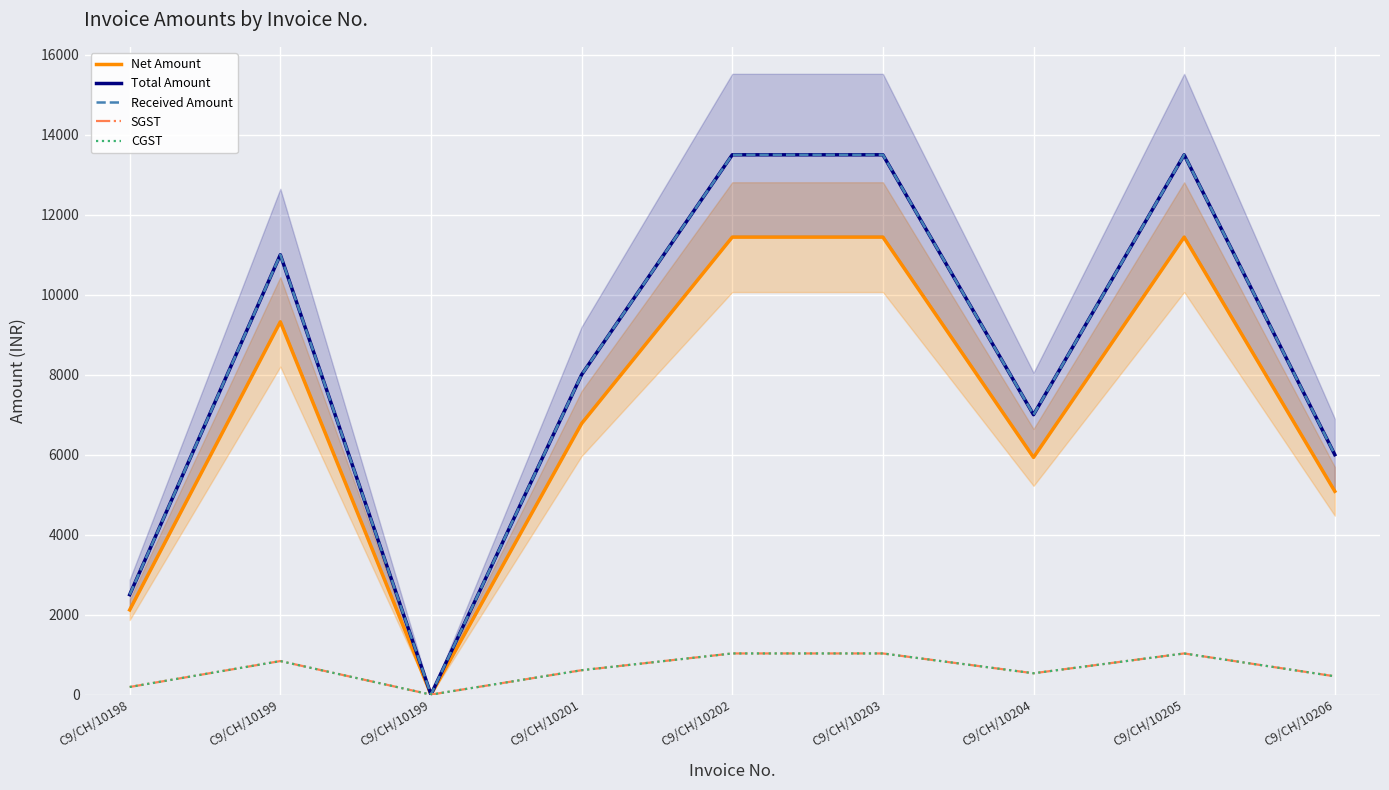

Reading right to left, what are all the values shown in this chart?

Net Amount: C9/CH/10206=5084.7	C9/CH/10205=11440.7	C9/CH/10204=5932.2	C9/CH/10203=11440.7	C9/CH/10202=11440.7	C9/CH/10201=6779.7	C9/CH/10199=0.8	C9/CH/10199=9322.0	C9/CH/10198=2118.6
Total Amount: C9/CH/10206=6000.0	C9/CH/10205=13500.0	C9/CH/10204=7000.0	C9/CH/10203=13500.0	C9/CH/10202=13500.0	C9/CH/10201=8000.0	C9/CH/10199=1.0	C9/CH/10199=11000.0	C9/CH/10198=2500.0
Received Amount: C9/CH/10206=6000.0	C9/CH/10205=13500.0	C9/CH/10204=7000.0	C9/CH/10203=13500.0	C9/CH/10202=13500.0	C9/CH/10201=8000.0	C9/CH/10199=1.0	C9/CH/10199=11000.0	C9/CH/10198=2500.0
SGST: C9/CH/10206=457.6	C9/CH/10205=1029.7	C9/CH/10204=533.9	C9/CH/10203=1029.7	C9/CH/10202=1029.7	C9/CH/10201=610.2	C9/CH/10199=0.1	C9/CH/10199=839.0	C9/CH/10198=190.7
CGST: C9/CH/10206=457.6	C9/CH/10205=1029.7	C9/CH/10204=533.9	C9/CH/10203=1029.7	C9/CH/10202=1029.7	C9/CH/10201=610.2	C9/CH/10199=0.1	C9/CH/10199=839.0	C9/CH/10198=190.7